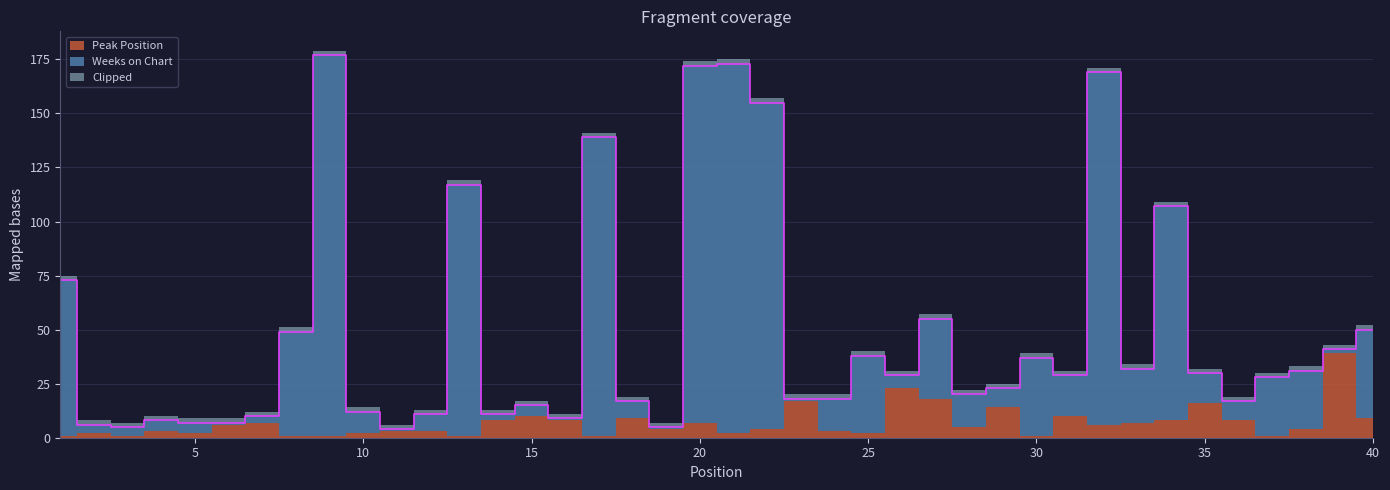

How many interior local valleys (lower than both neighbors) does the data have?

10